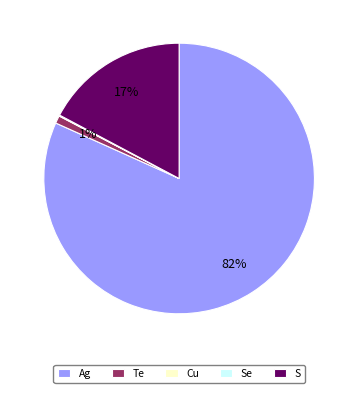

True or false: Te accounts for 1% of the total.

True